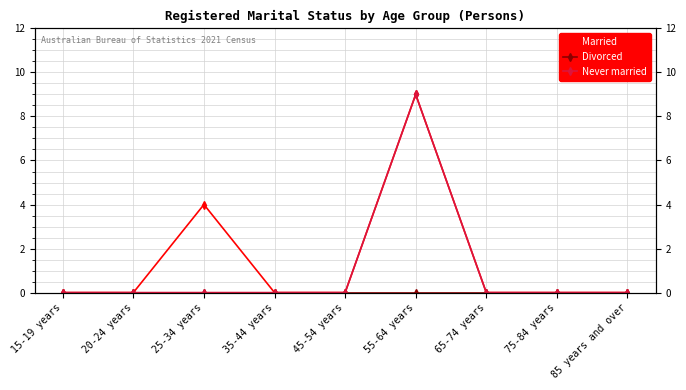

How many Married values are between 0 and 1?

7